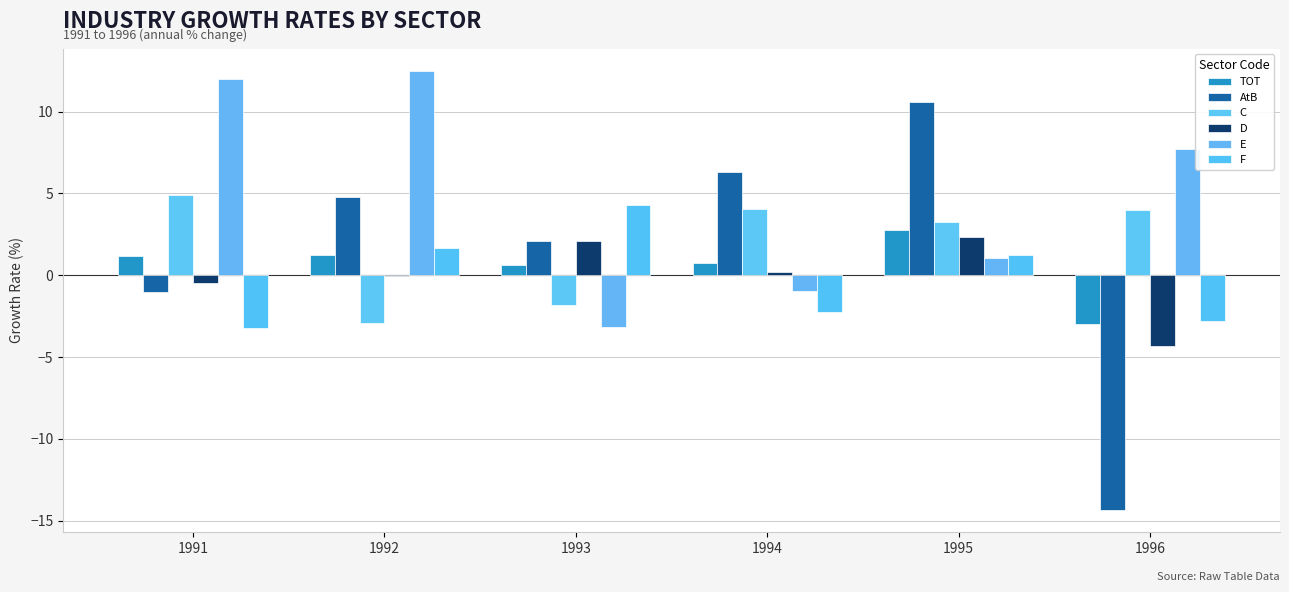

How many values in the TOT series exceed 1?

3